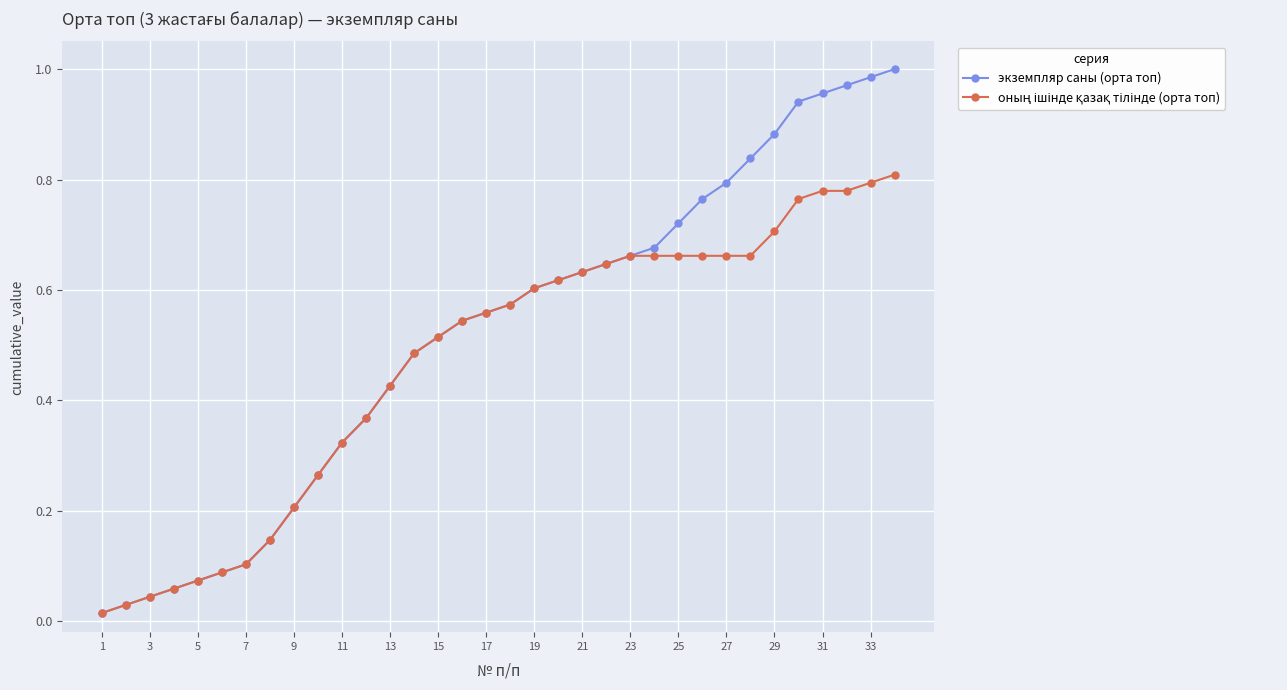

Which series has the largest range (max minus min)?

экземпляр саны (орта топ)